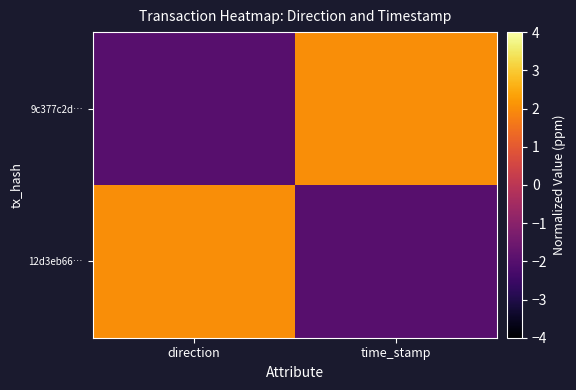

Reading left to right, transcribe all the data shown in this chart.

9c377c2d…: direction=-2	time_stamp=2
12d3eb66…: direction=2	time_stamp=-2